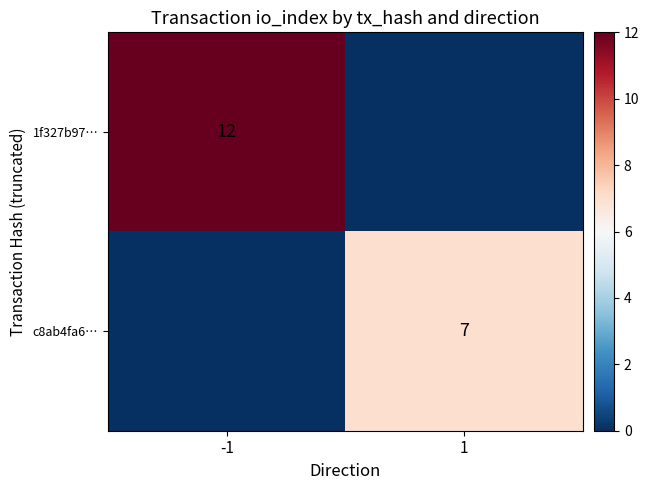

What is the total value across all series at 1?

7